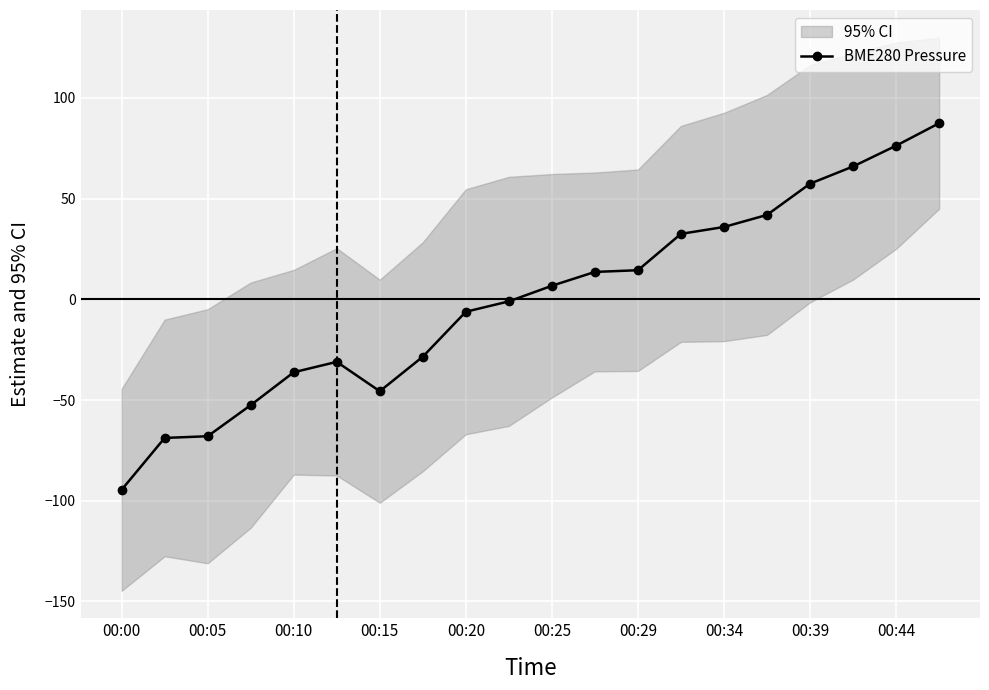

The value of BME280 Pressure at 00:05 is -118.1. True or false?

False